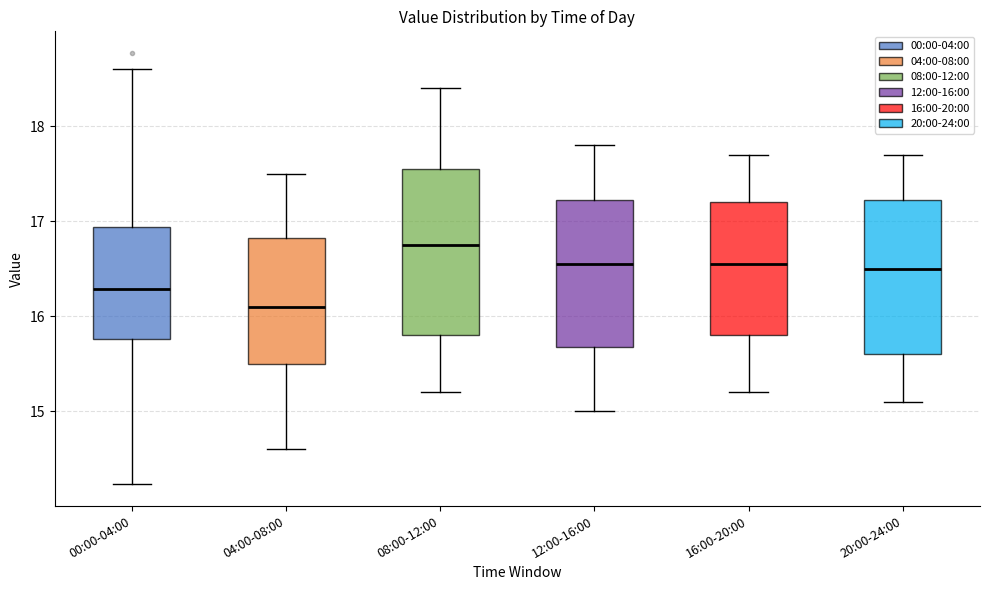

Comparing the boxes themselves (not the whiskers), which one is the tallest?

08:00-12:00